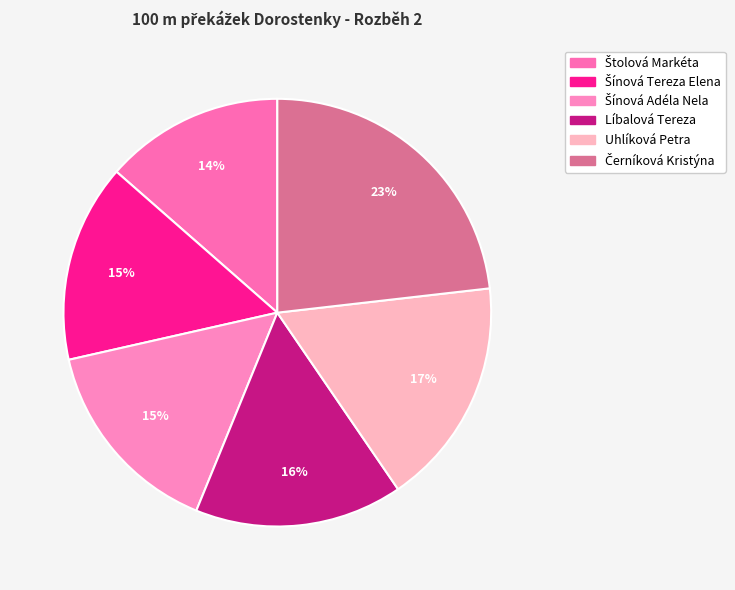

The Uhlíková Petra slice represents 9% of the pie. True or false?

False